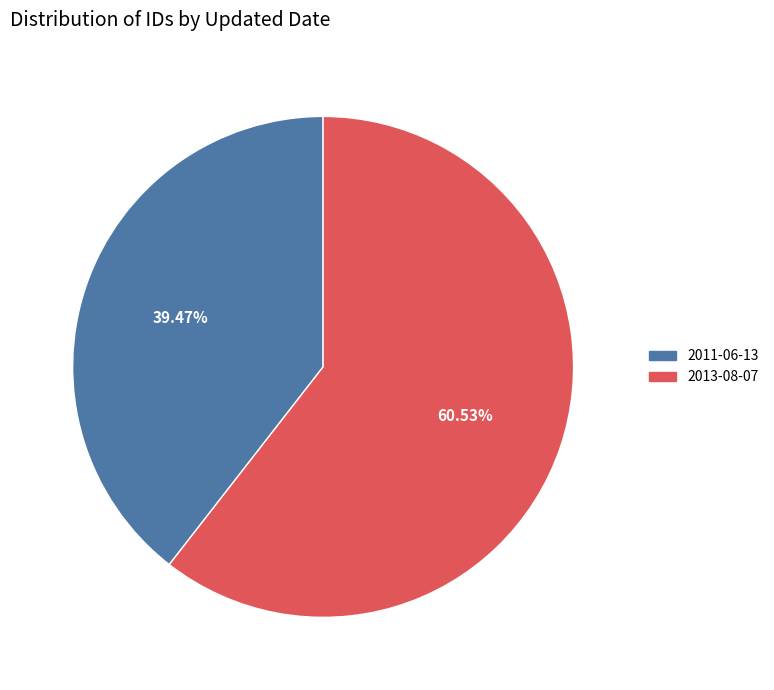

True or false: 2013-08-07 accounts for 61% of the total.

True